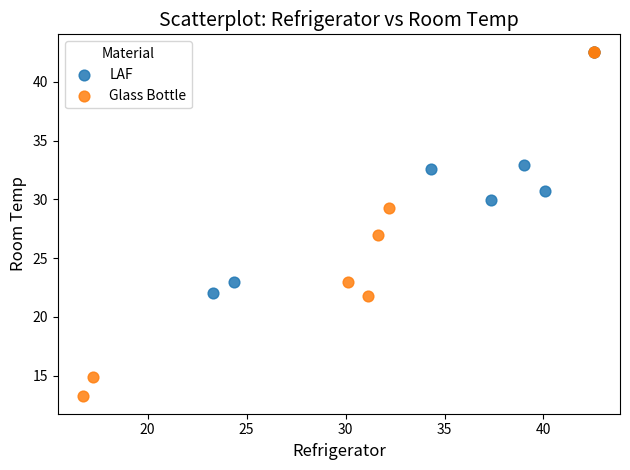

Which series reaches the minimum Y coordinate?

Glass Bottle